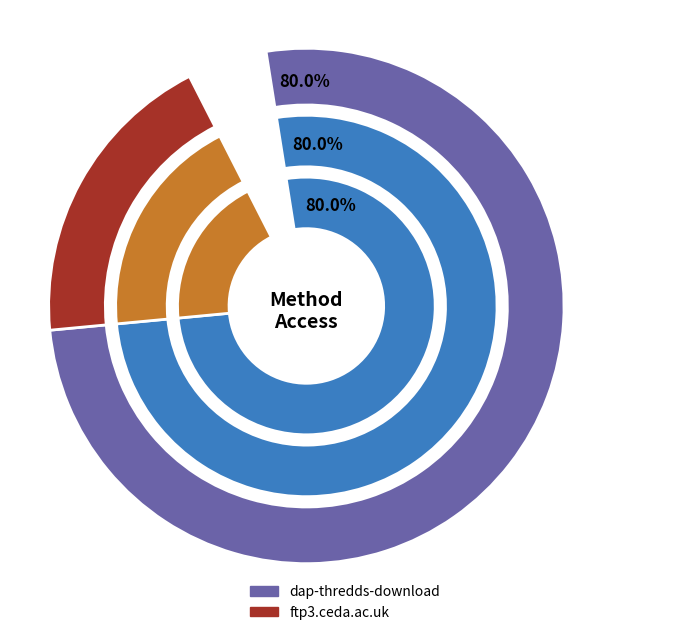

True or false: ftp3.ceda.ac.uk accounts for 20% of the total.

True